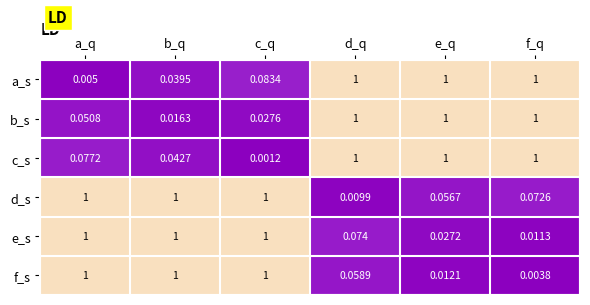

At which category is the sum across all series the highest?

d_q